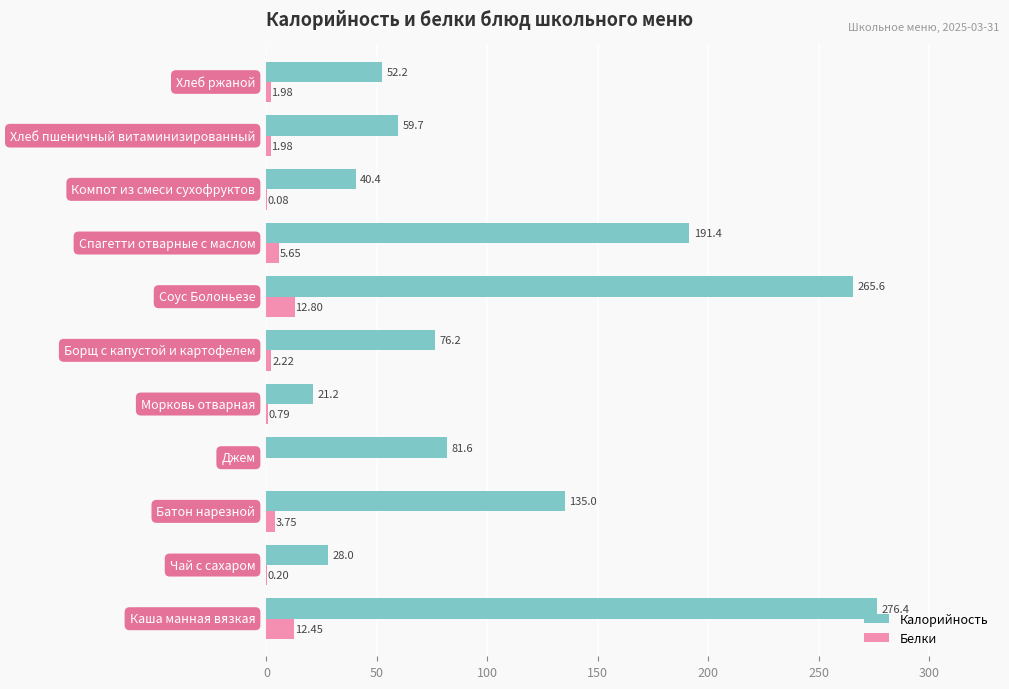

Which series has the largest total across all categories?

Калорийность